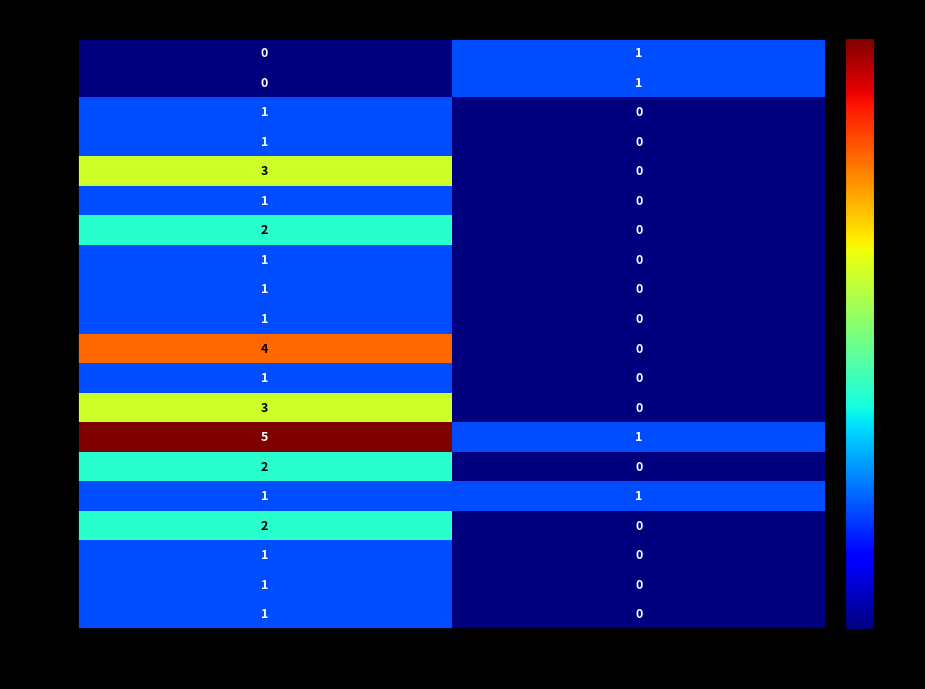

What is the spread (max minus min) of values at O?

5